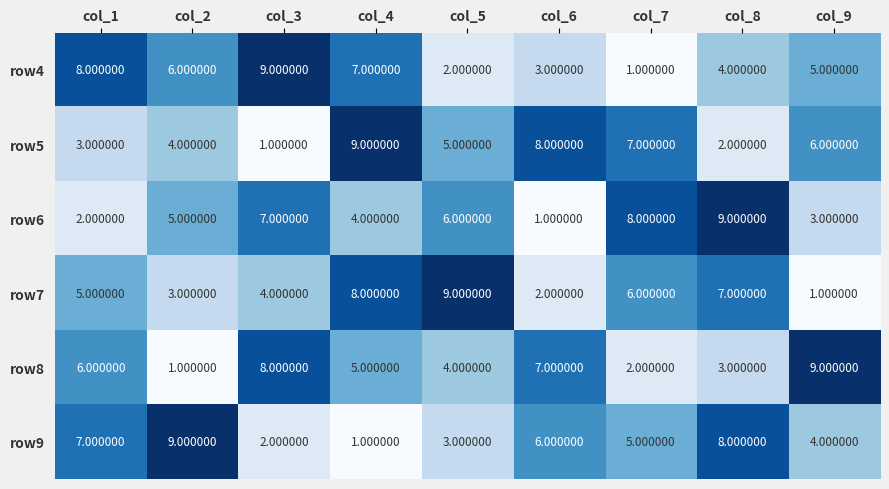

What is the spread (max minus min) of values at col_8?

7